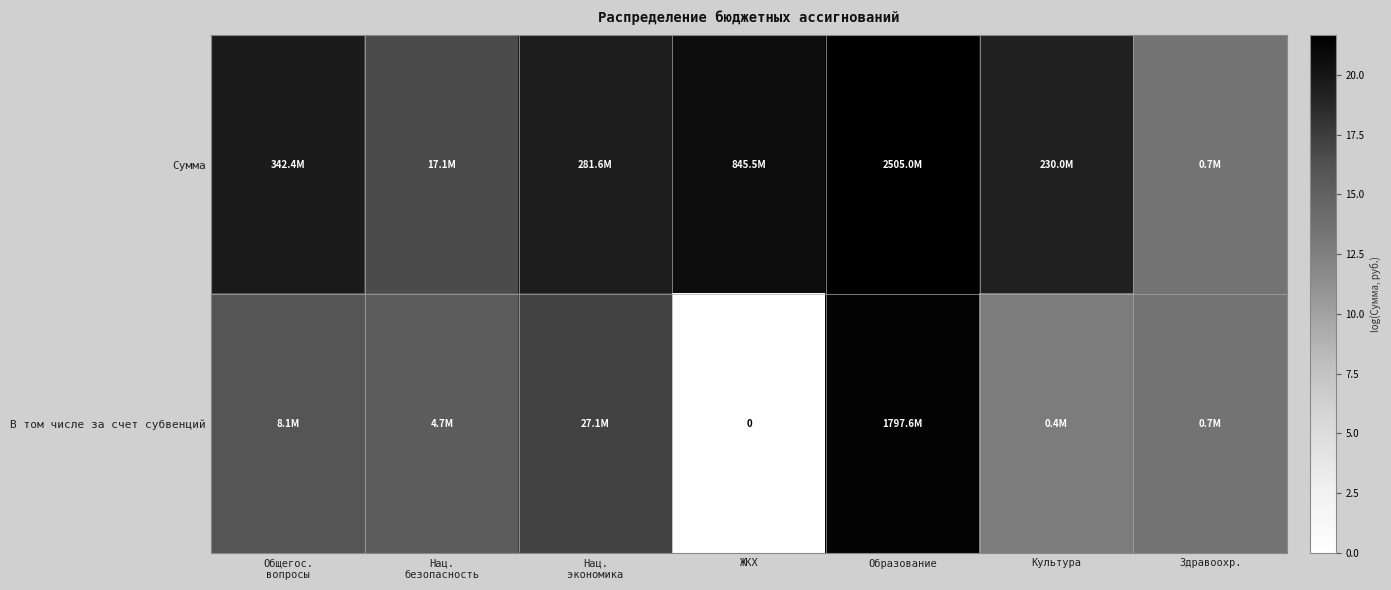

At Культура, list the series in order from smallest to largest.

В том числе за счет субвенций, Сумма